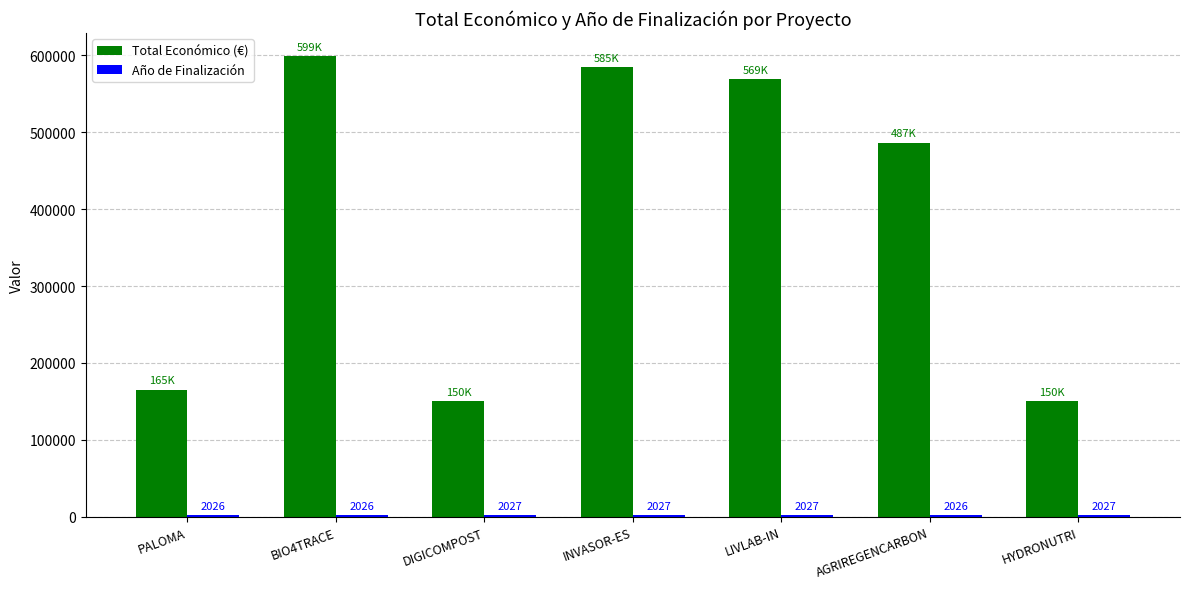

What is the minimum value shown in the chart?

2026